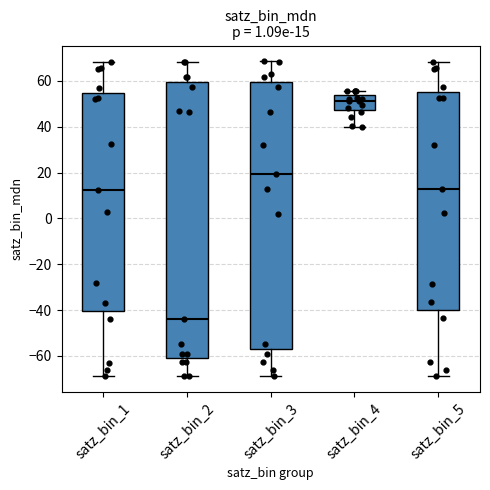

Which box has the highest median line?

satz_bin_4